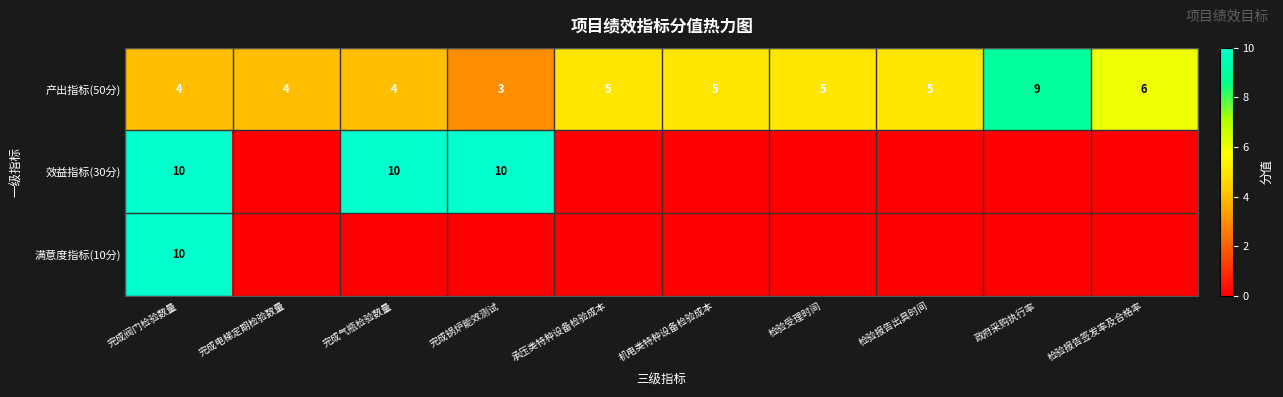

How many distinct data groups are displayed?

3